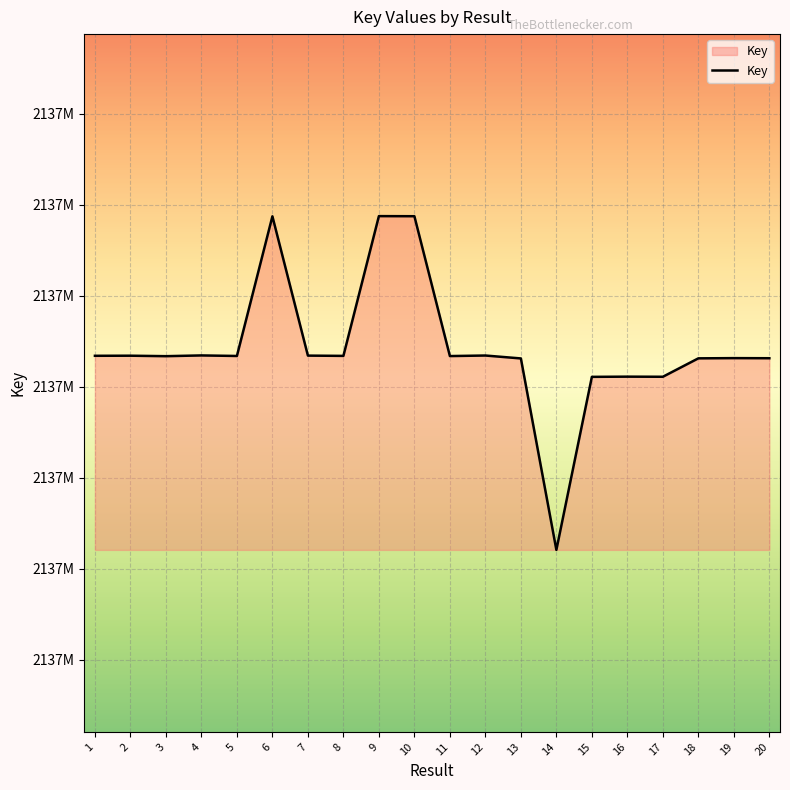

Does the chart have visible grid lines?

Yes